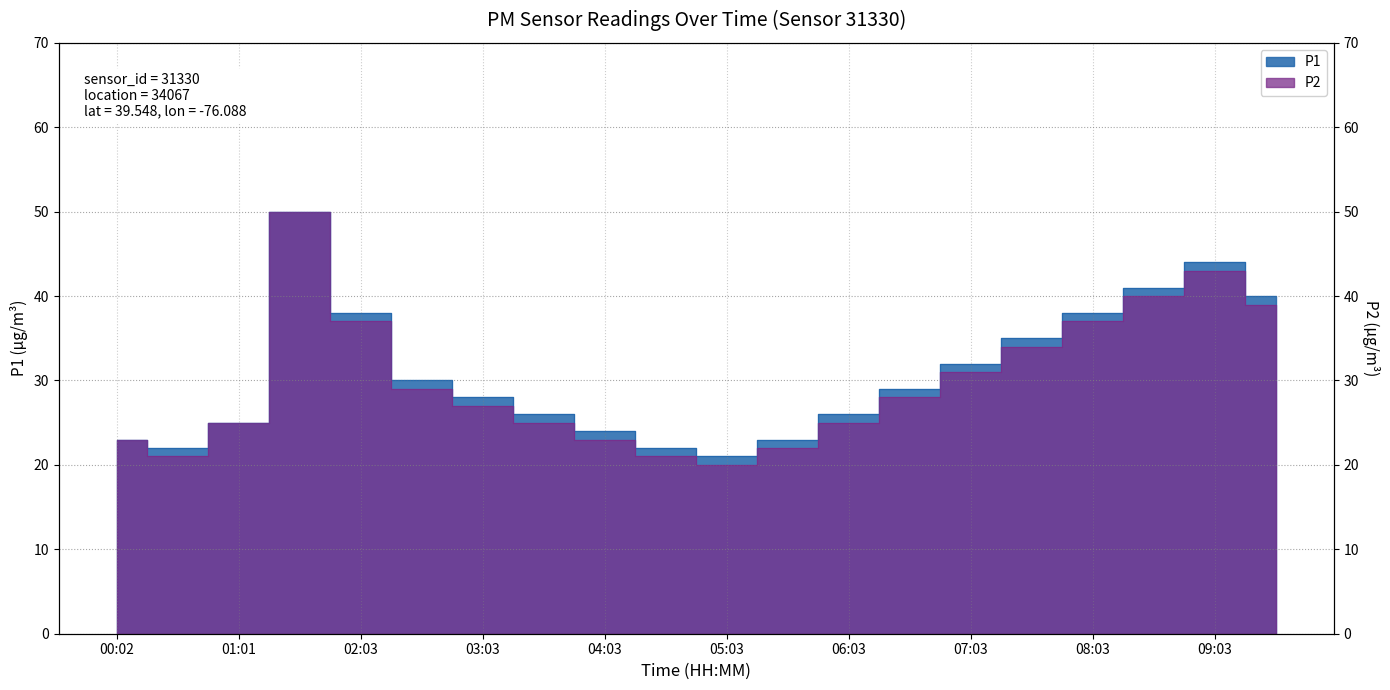

True or false: P1 and P2 intersect in this chart.

False